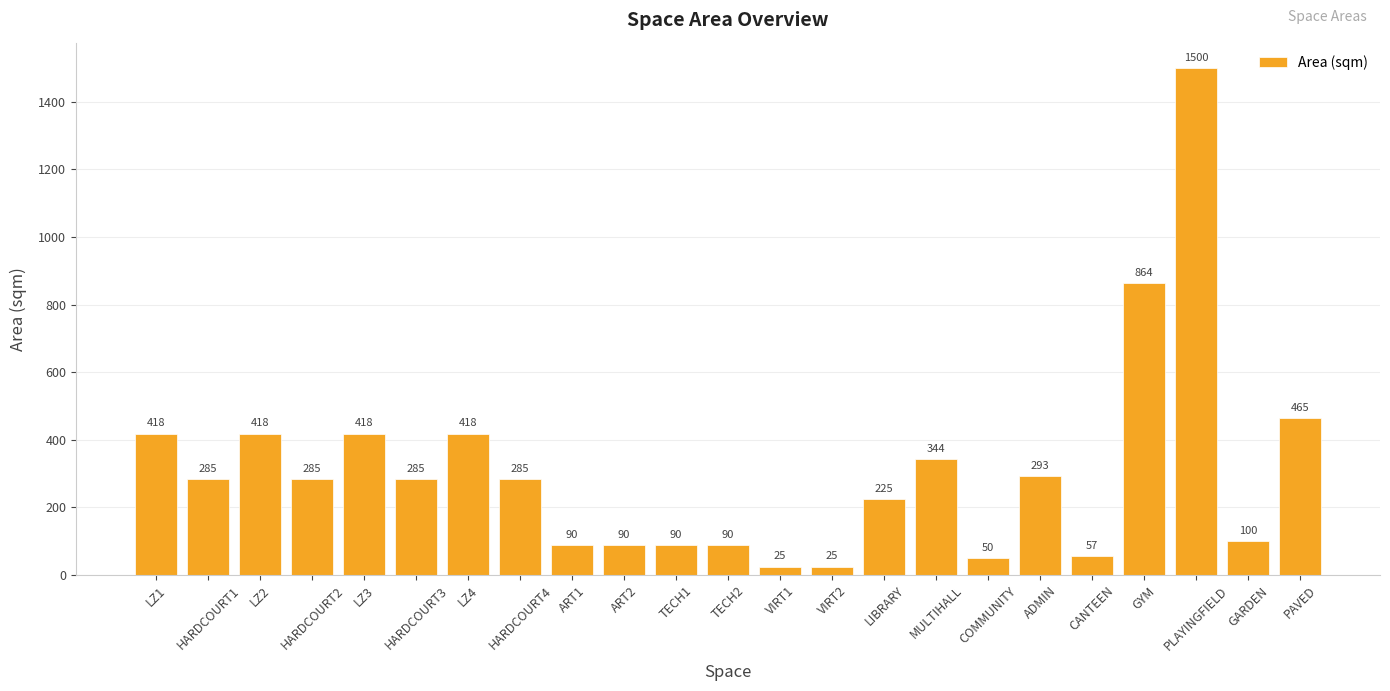

At which label is the value closest to 762?

GYM